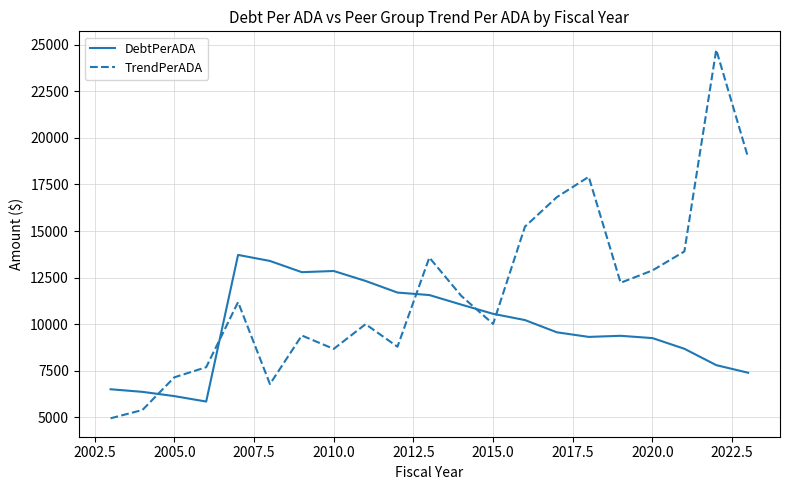

After their last crossing, which series has the higher values: DebtPerADA or TrendPerADA?

TrendPerADA